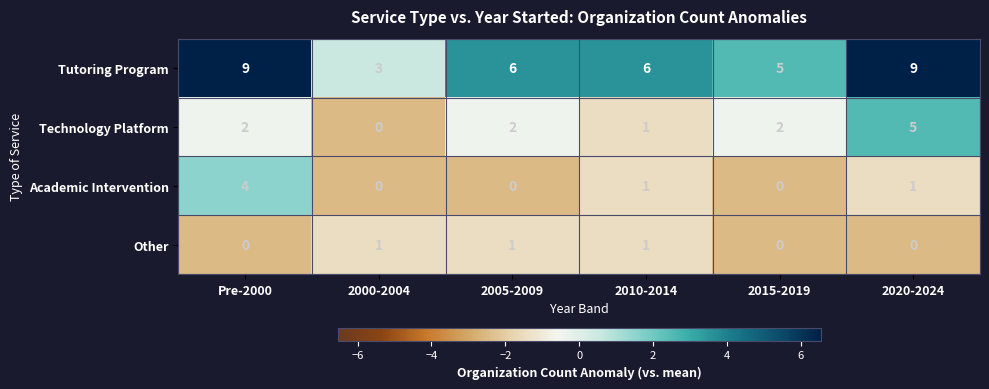

What is the sum of all Tutoring Program values?

38